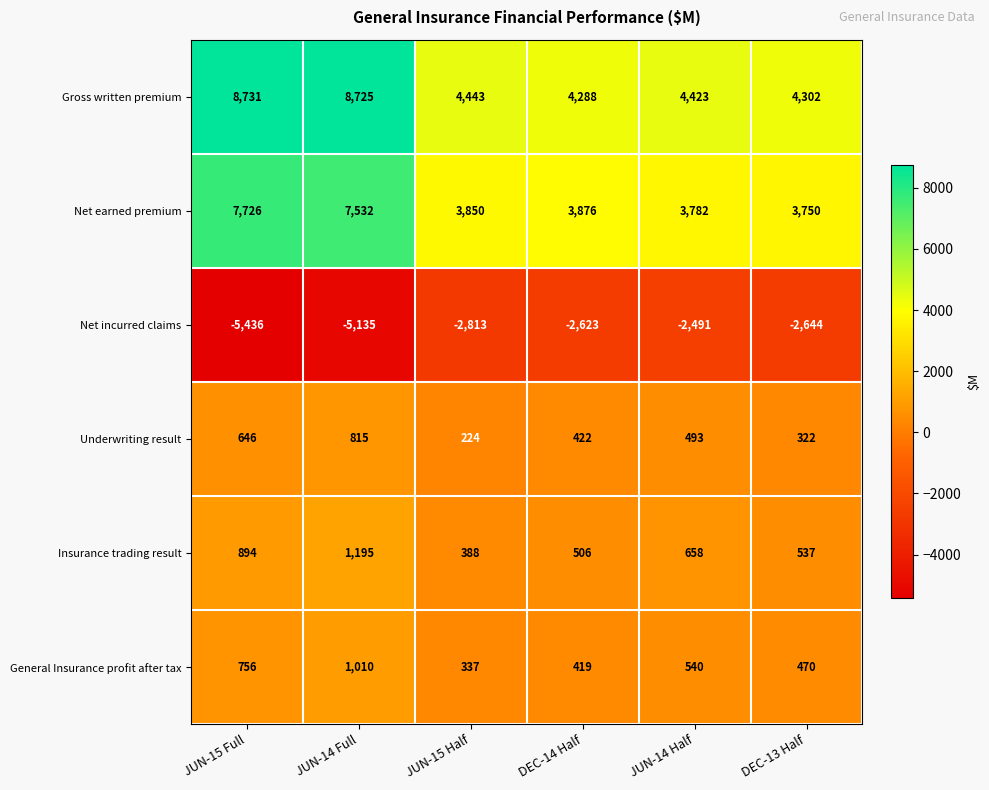

What is the total value across all series at DEC-13 Half?

6737